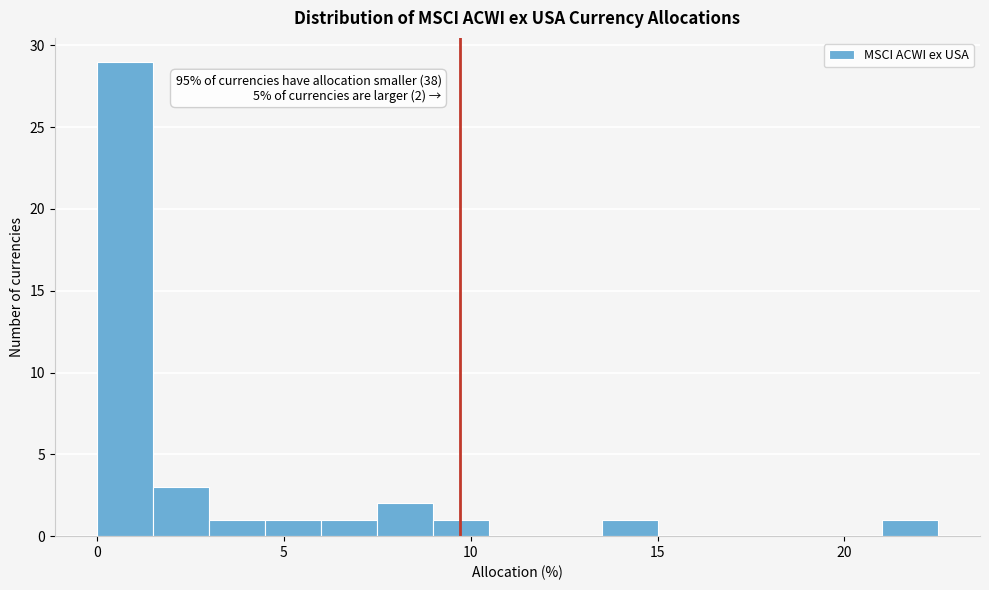

Around what value on the x-axis is the tallest bar? Give the approximate position of its centre, as read against the axis.

1.0